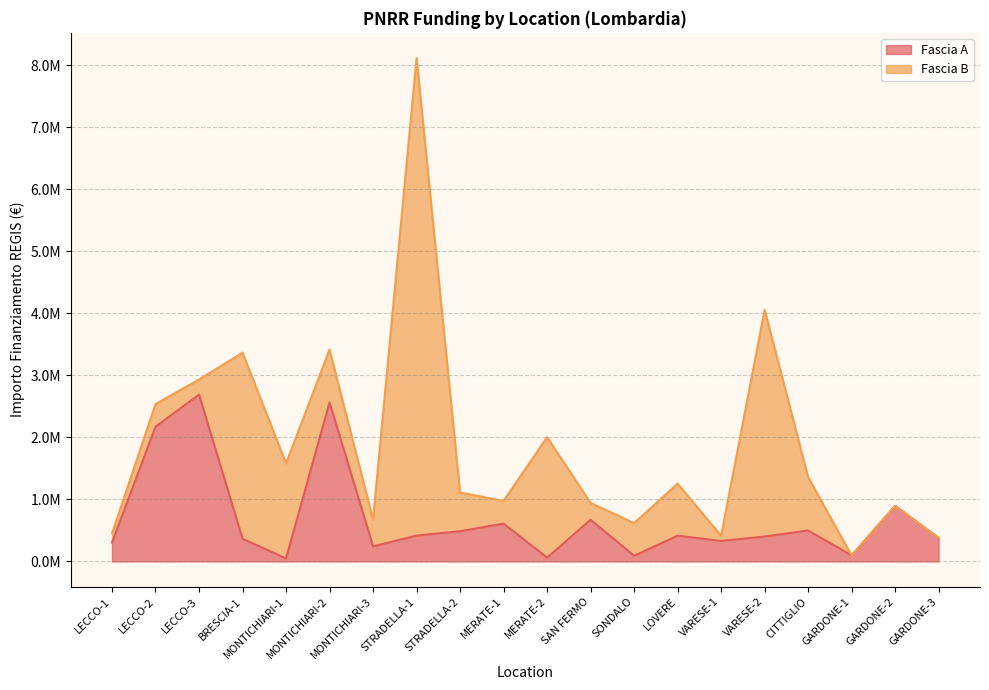

How many values are below 415728?

10